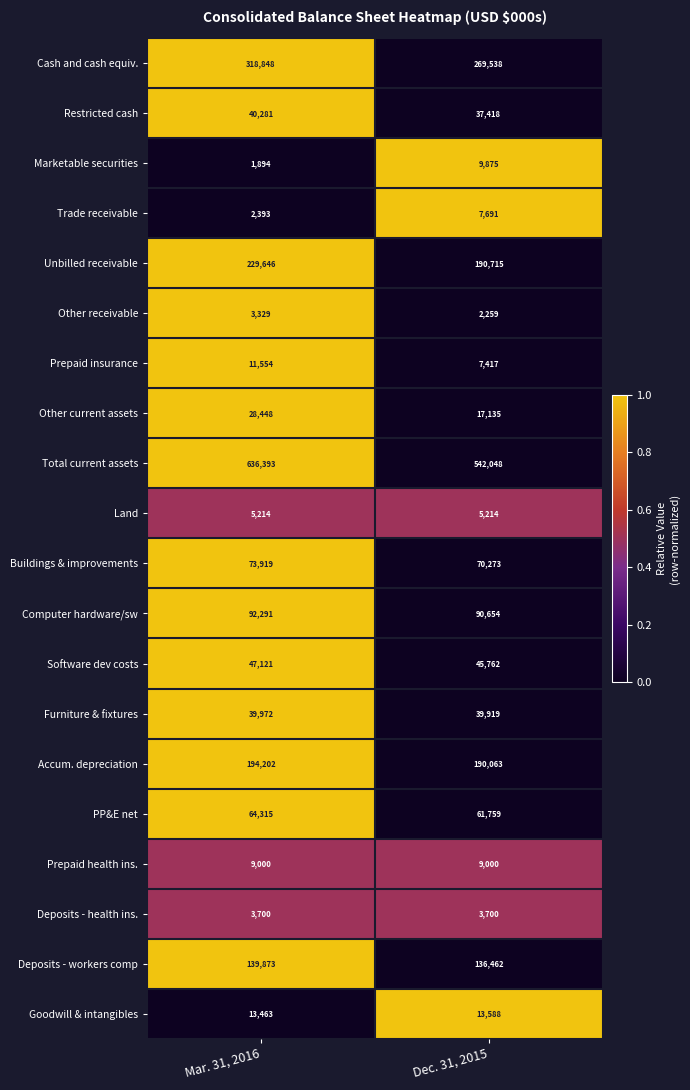

How many series are shown in this chart?

20